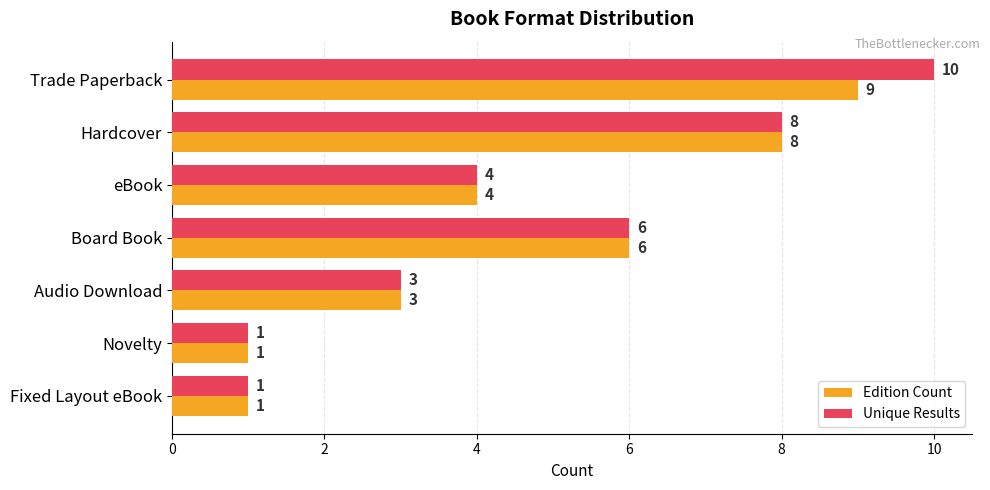

At which label is Edition Count closest to 5?

eBook